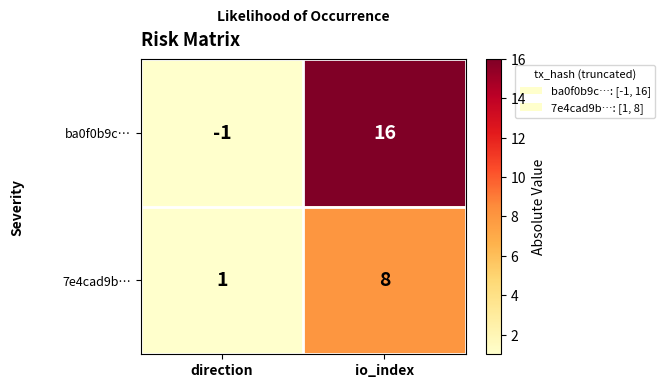

At which label does 7e4cad9b… reach its peak?

io_index